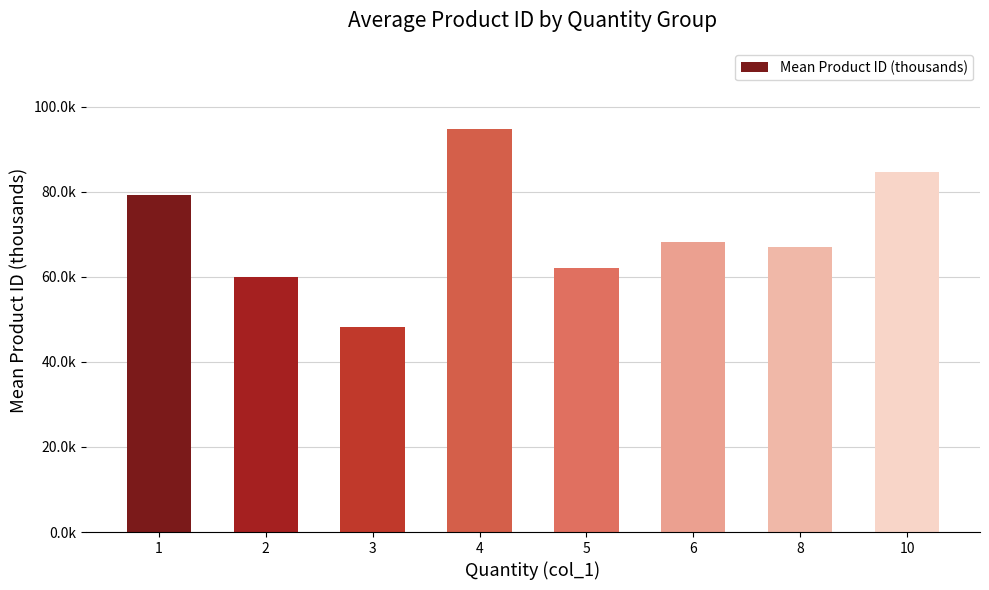

What is the change in value from 8 to 10?

+17.6